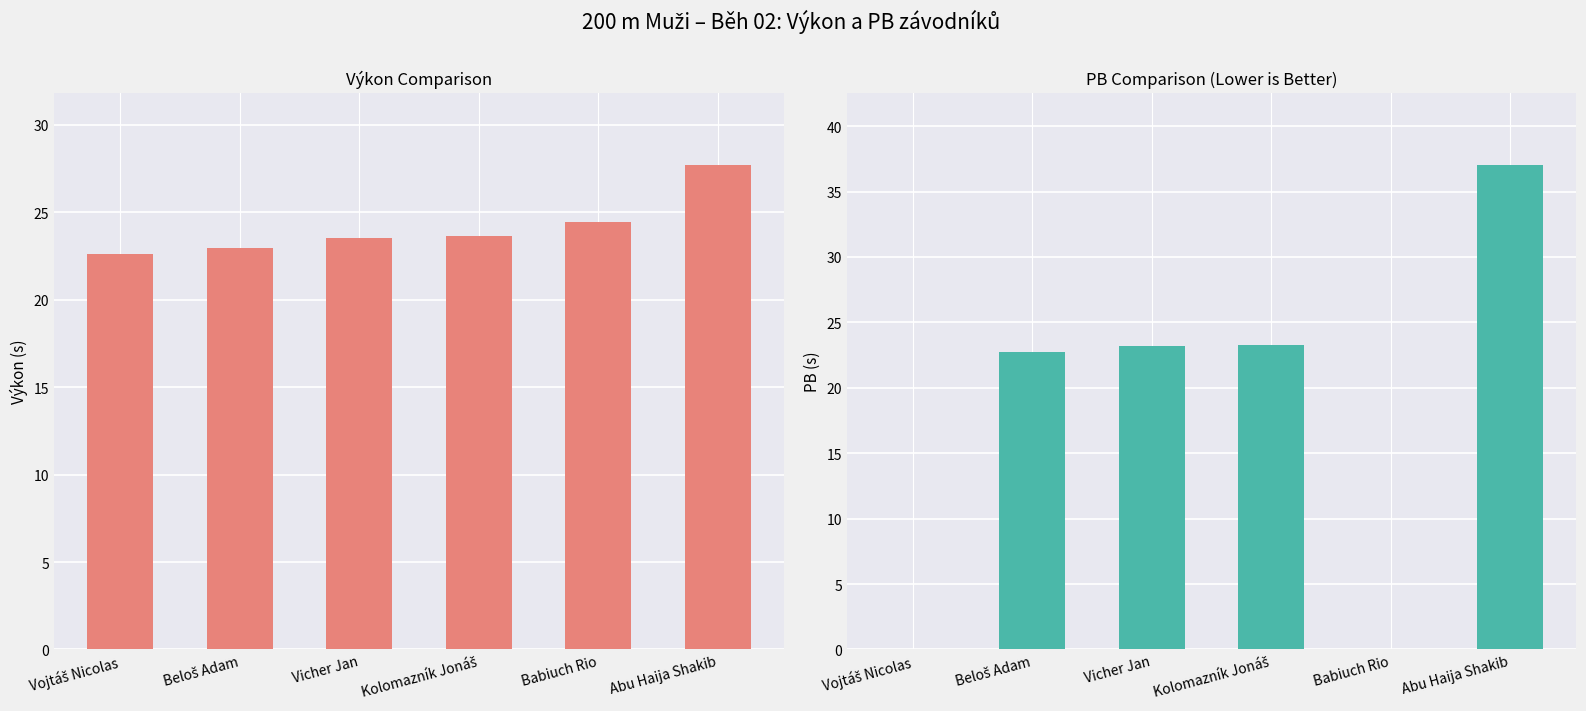

Rank the categories by Výkon value from highest to lowest.

Abu Haija Shakib, Babiuch Rio, Kolomazník Jonáš, Vicher Jan, Beloš Adam, Vojtáš Nicolas